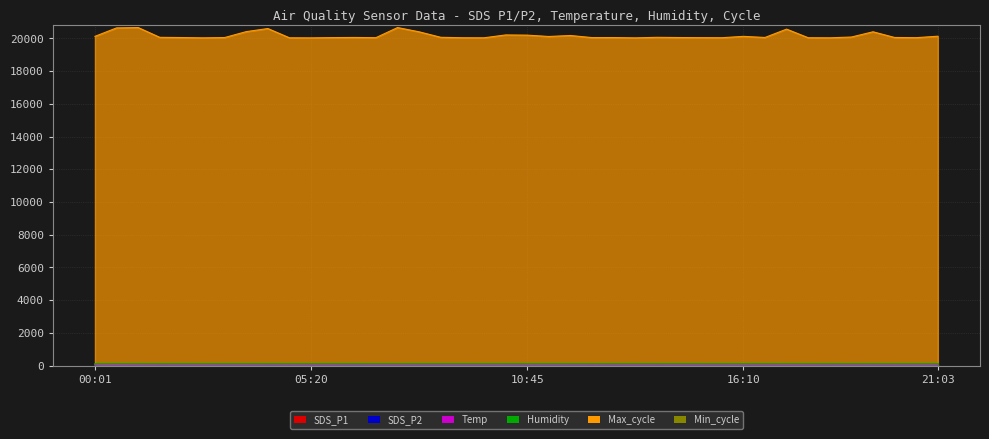

Reading left to right, transcribe all the data shown in this chart.

SDS_P1: 00:01=44.0	00:28=54.8	01:00=47.9	01:33=44.8	02:05=46.3	02:38=48.1	03:10=43.9	03:43=48.0	04:15=40.5	04:48=44.0	05:20=45.8	05:53=46.4	06:25=37.7	06:58=42.5	07:30=47.9	08:03=40.7	08:35=43.1	09:08=44.5	09:40=44.7	10:13=43.0	10:45=43.3	11:18=44.6	11:50=43.8	12:23=44.7	12:55=42.0	13:28=50.1	14:00=44.8	14:33=46.5	15:05=45.8	15:38=42.9	16:10=44.0	16:43=47.6	17:15=51.0	17:48=49.8	18:20=42.6	18:53=45.8	19:25=43.6	19:58=45.4	20:30=43.6	21:03=44.0
SDS_P2: 00:01=27.0	00:28=29.4	01:00=26.4	01:33=27.3	02:05=28.2	02:38=28.4	03:10=28.0	03:43=26.9	04:15=26.8	04:48=27.4	05:20=28.4	05:53=28.4	06:25=25.5	06:58=27.0	07:30=26.4	08:03=25.4	08:35=27.7	09:08=25.9	09:40=27.2	10:13=27.1	10:45=26.8	11:18=27.2	11:50=27.1	12:23=27.5	12:55=27.0	13:28=28.5	14:00=27.3	14:33=28.2	15:05=28.7	15:38=26.9	16:10=27.0	16:43=28.3	17:15=27.3	17:48=28.5	18:20=27.8	18:53=28.5	19:25=27.0	19:58=27.7	20:30=28.2	21:03=27.2
Max_cycle: 00:01=20125.0	00:28=20641.0	01:00=20663.0	01:33=20065.0	02:05=20052.0	02:38=20034.0	03:10=20052.0	03:43=20414.0	04:15=20603.0	04:48=20037.0	05:20=20033.0	05:53=20049.0	06:25=20057.0	06:58=20045.0	07:30=20663.0	08:03=20402.0	08:35=20067.0	09:08=20040.0	09:40=20037.0	10:13=20211.0	10:45=20199.0	11:18=20117.0	11:50=20177.0	12:23=20049.0	12:55=20052.0	13:28=20033.0	14:00=20065.0	14:33=20053.0	15:05=20046.0	15:38=20041.0	16:10=20125.0	16:43=20056.0	17:15=20567.0	17:48=20041.0	18:20=20036.0	18:53=20084.0	19:25=20404.0	19:58=20056.0	20:30=20045.0	21:03=20134.0